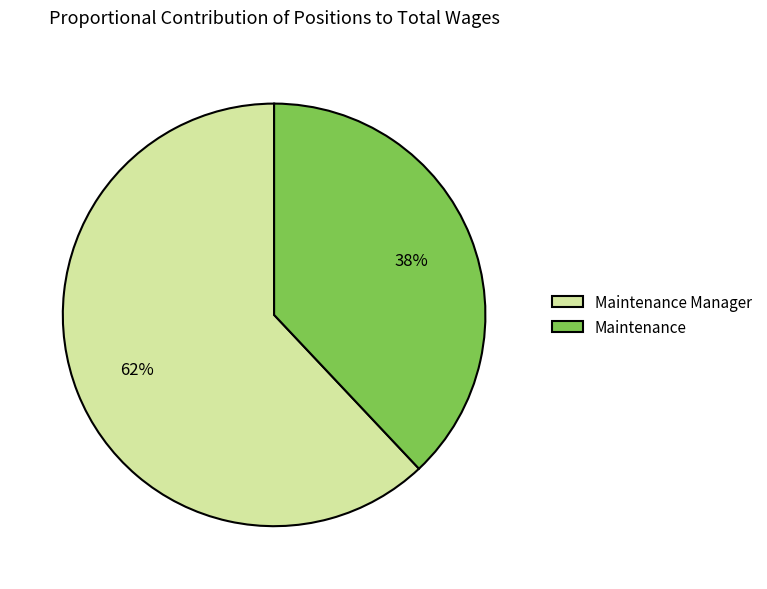

What is the largest slice in the pie chart?

Maintenance Manager